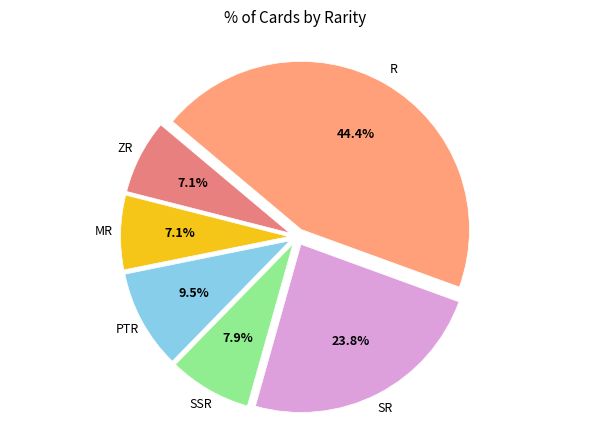

How many segments does this pie chart have?

6